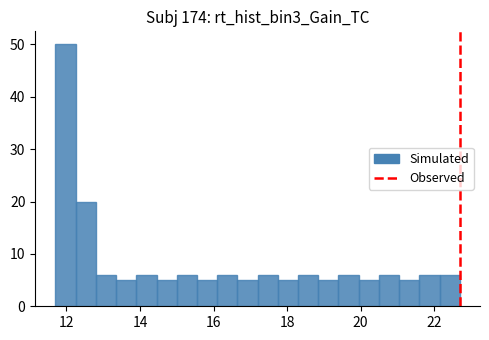

Around what value on the x-axis is the tallest bar? Give the approximate position of its centre, as read against the axis.

12.0